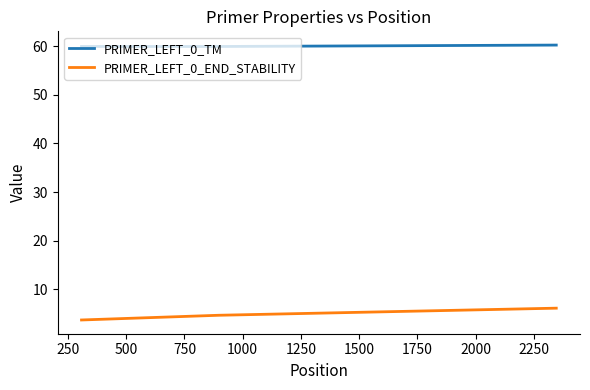

What is the sum of all PRIMER_LEFT_0_TM values?

180.2